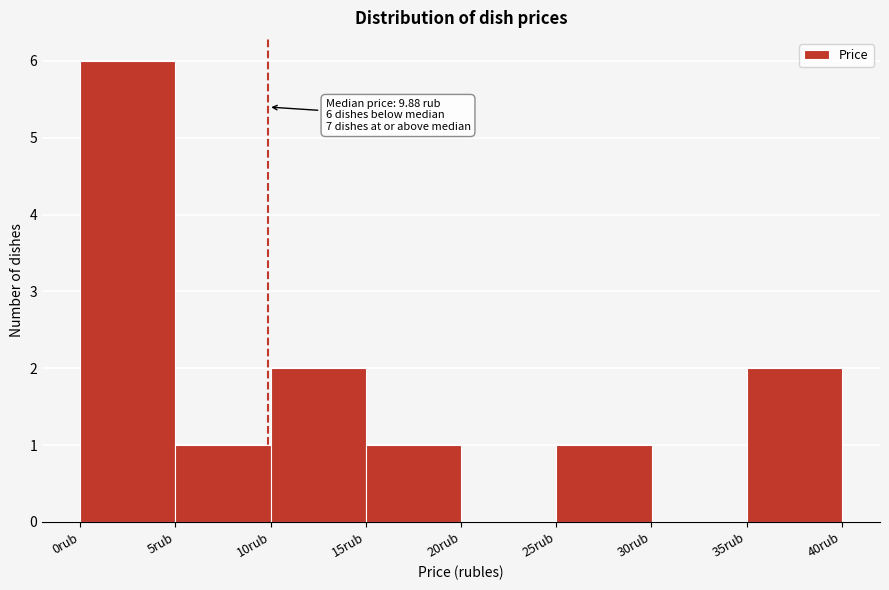

Over which range of the x-axis is the bar tallest?

0 to 5